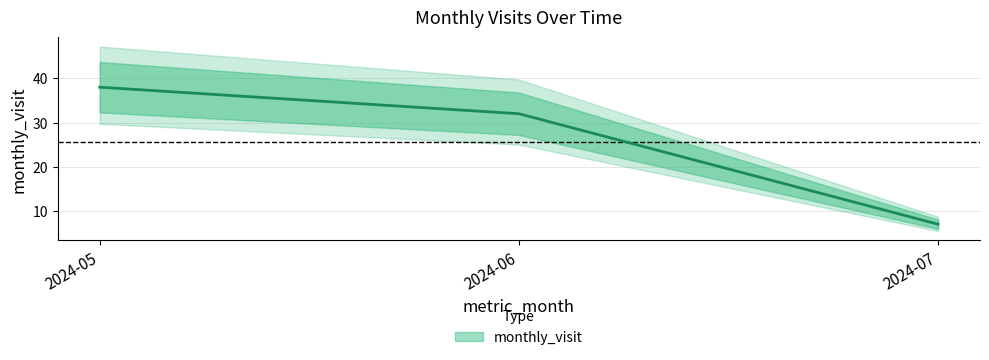

Is it true that the value at 2024-06 is 20?

False